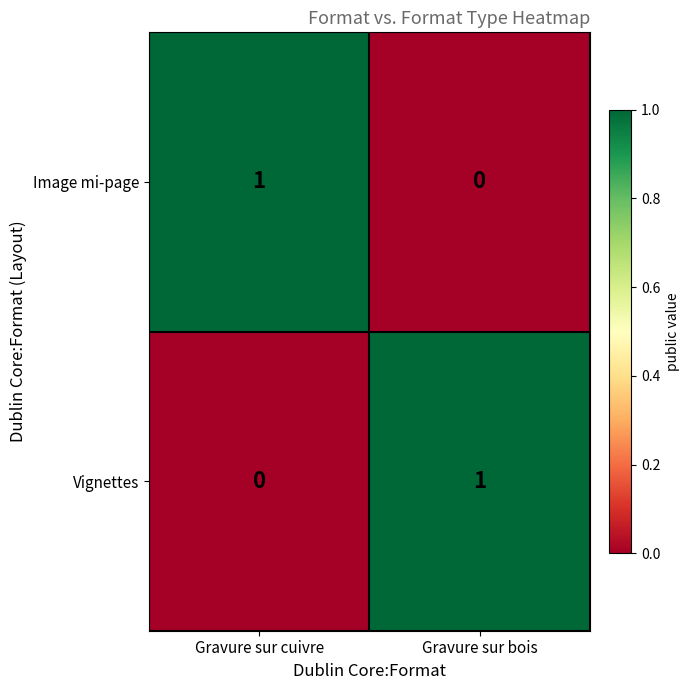

The Vignettes series shows 1 at Gravure sur bois. True or false?

True